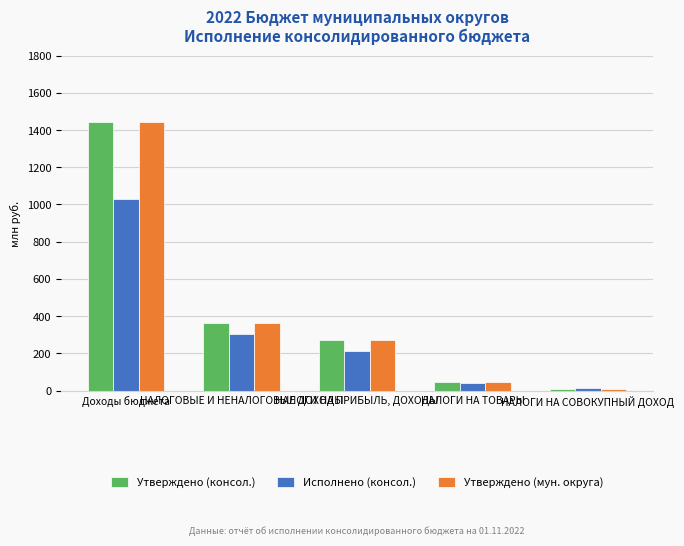

What is the label of the 4th bar from the left?

НАЛОГИ НА ТОВАРЫ